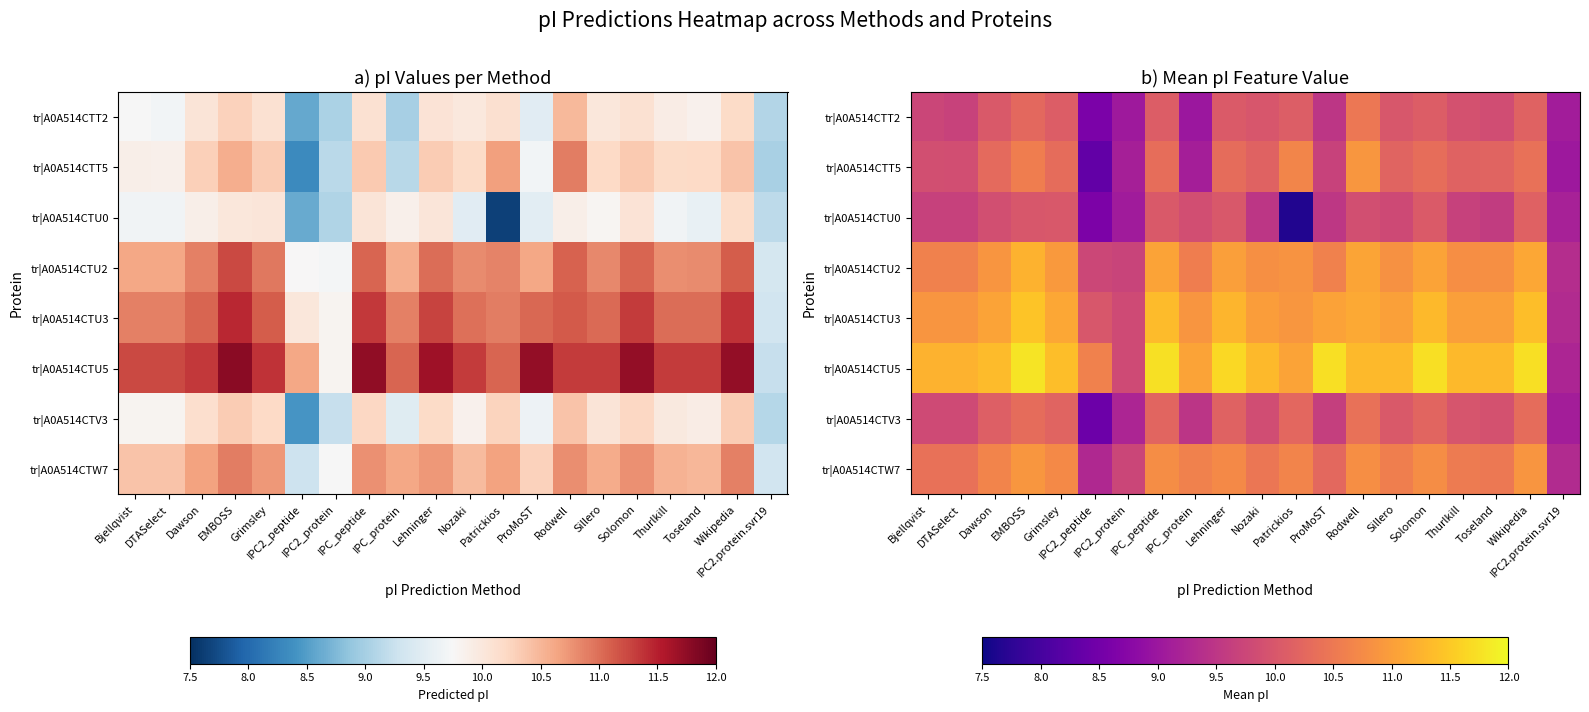

True or false: tr|A0A514CTU5 has a value of 15.2 at IPC2_peptide.

False